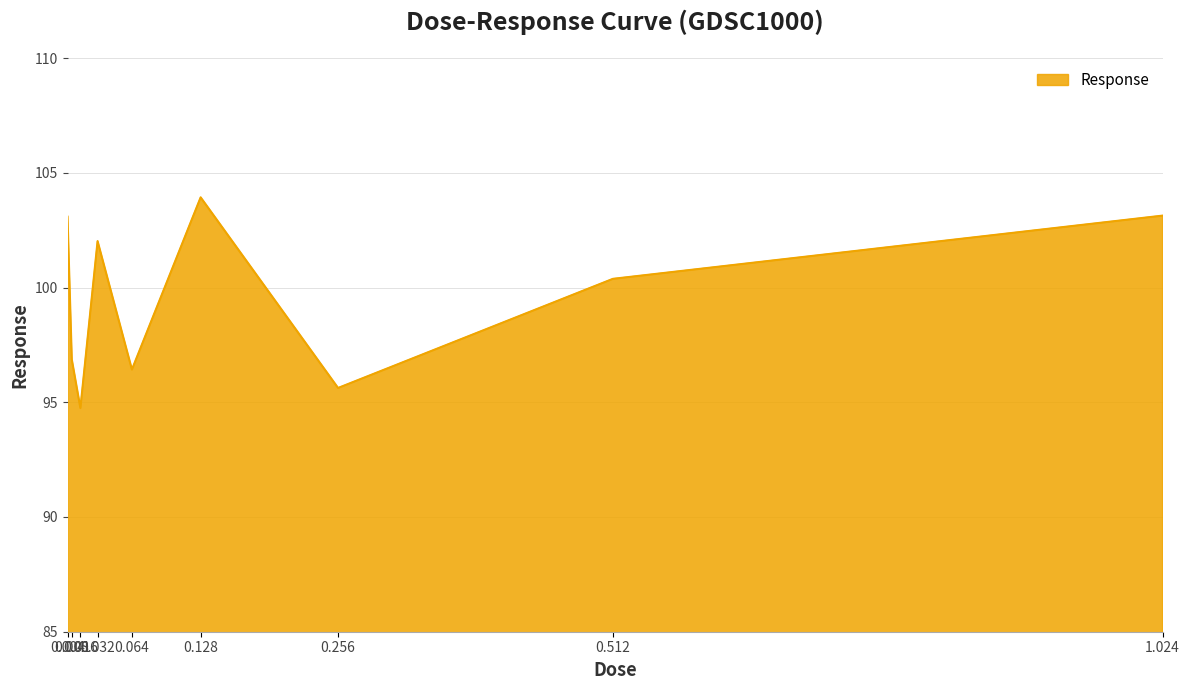

Is it true that the value at 0.128 is 103.9?

True